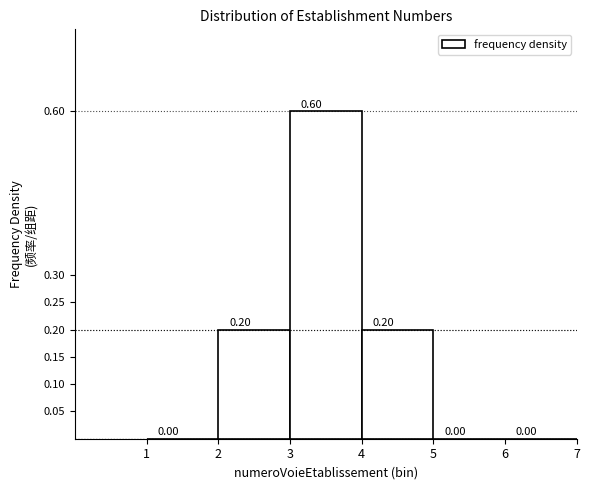

Reading left to right, transcribe this chart: for each bar, give the range it covers on the x-axis and its height.

1 to 2: 0.00
2 to 3: 0.20
3 to 4: 0.60
4 to 5: 0.20
5 to 6: 0.00
6 to 7: 0.00